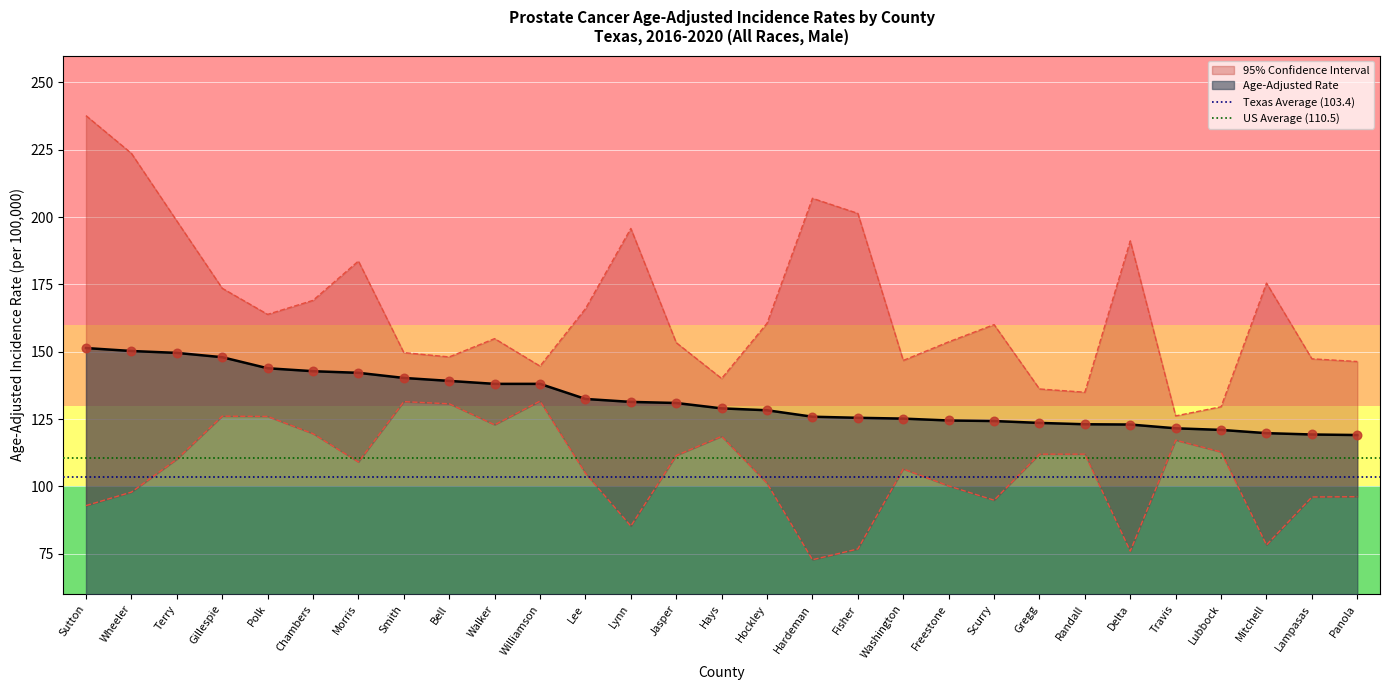

The value of Age-Adjusted Rate at Jasper is 131.0. True or false?

True